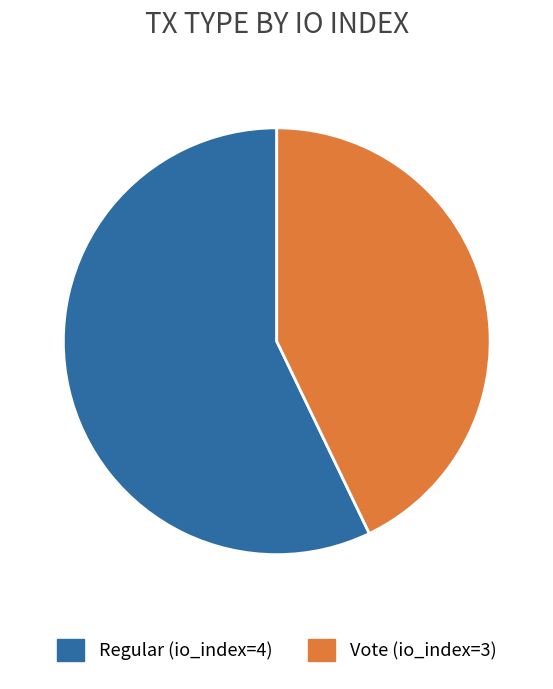

Which slice represents more than half of the pie?

Regular (io_index=4)